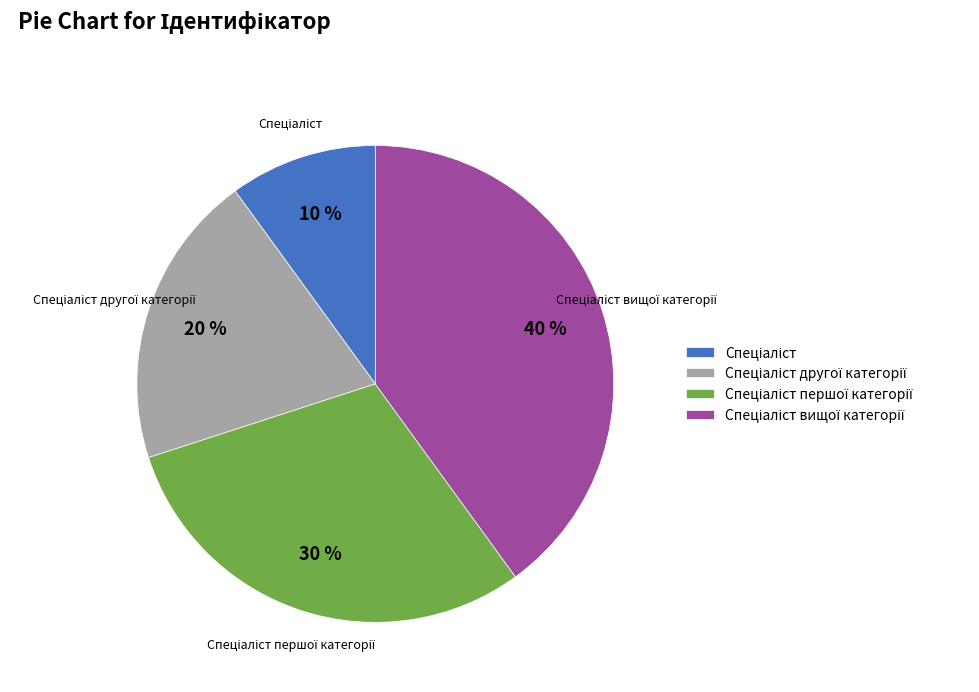

Does any single category account for the majority?

No